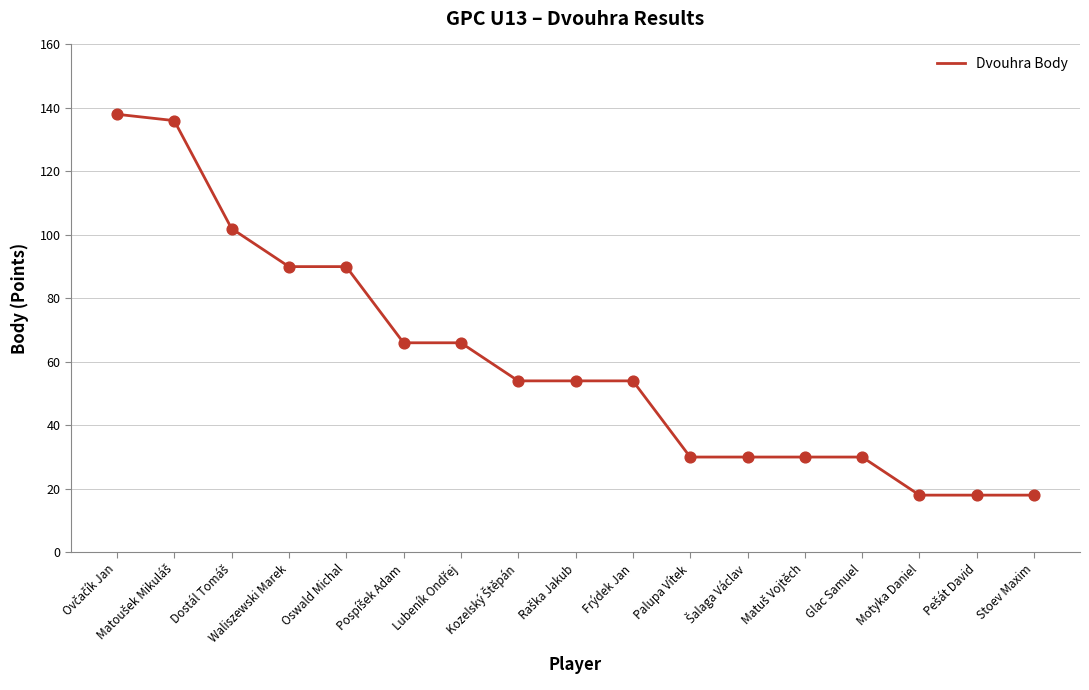

What is the ratio of the value at Waliszewski Marek to the value at Stoev Maxim?

5.0